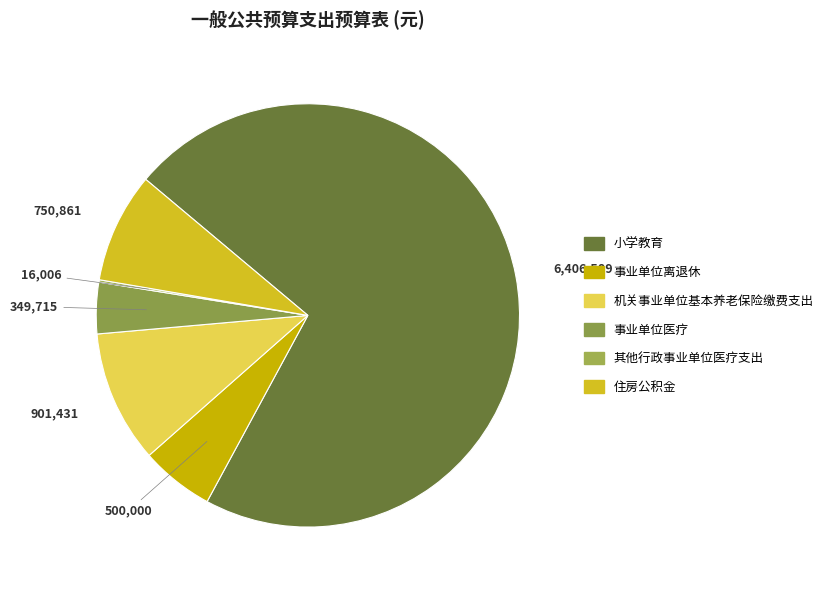

To the nearest percent, what is the difference between the 机关事业单位基本养老保险缴费支出 and 事业单位医疗 slice percentages?

6%